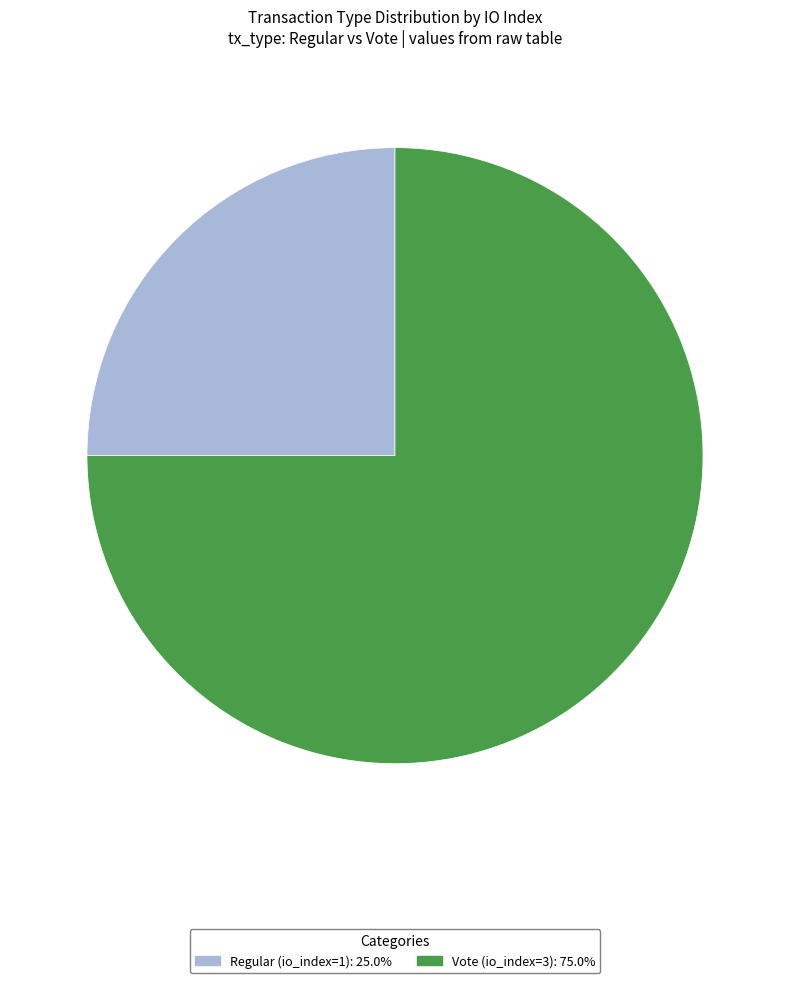

Count the number of slices in the pie.

2